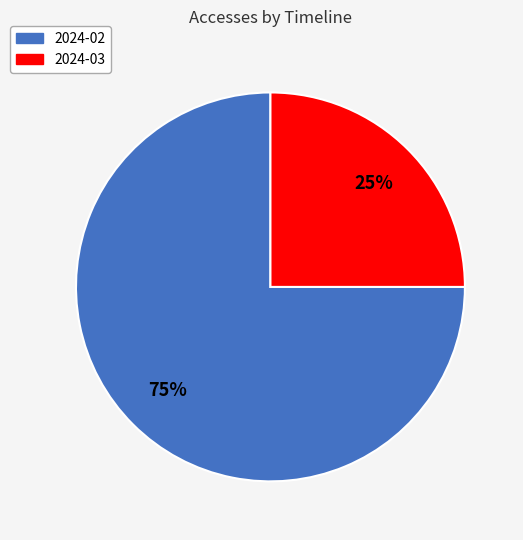

Is the sum of 2024-02 and 2024-03 greater than half?

Yes